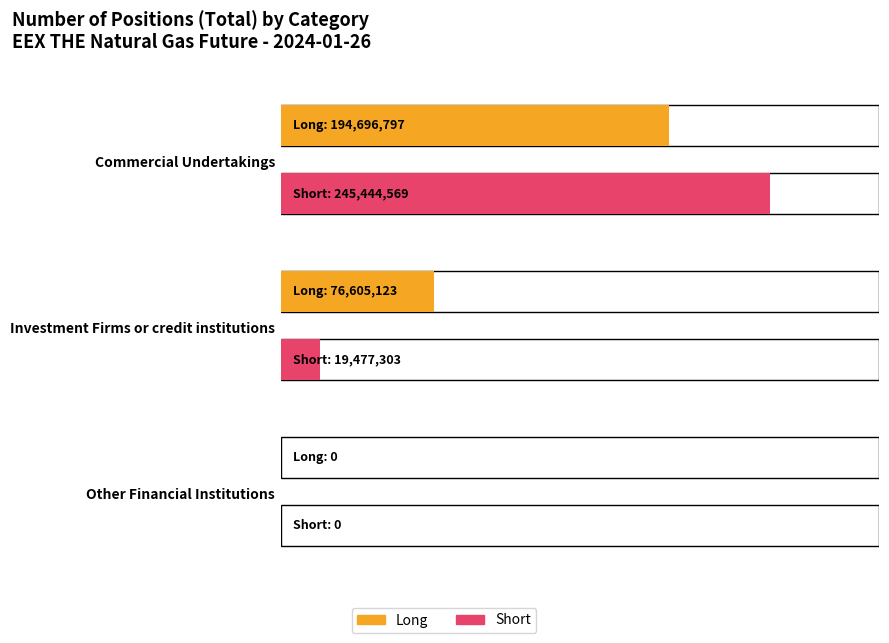

What is the sum of the Long values at Commercial Undertakings and Investment Firms or credit institutions?

271301920